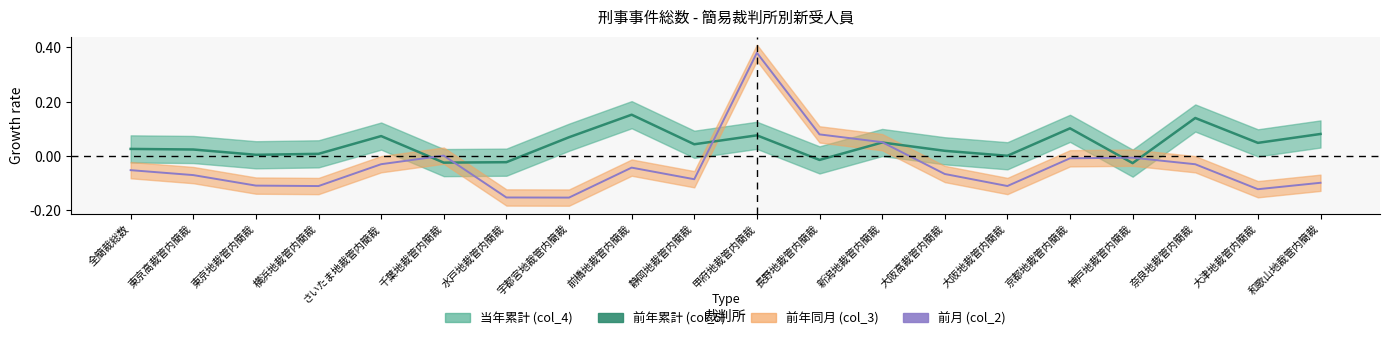

How many times do 前月 (col_2) and 前年累計 (col_5) cross each other?

6